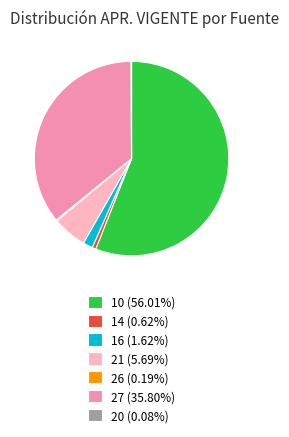

Does any single category account for the majority?

Yes